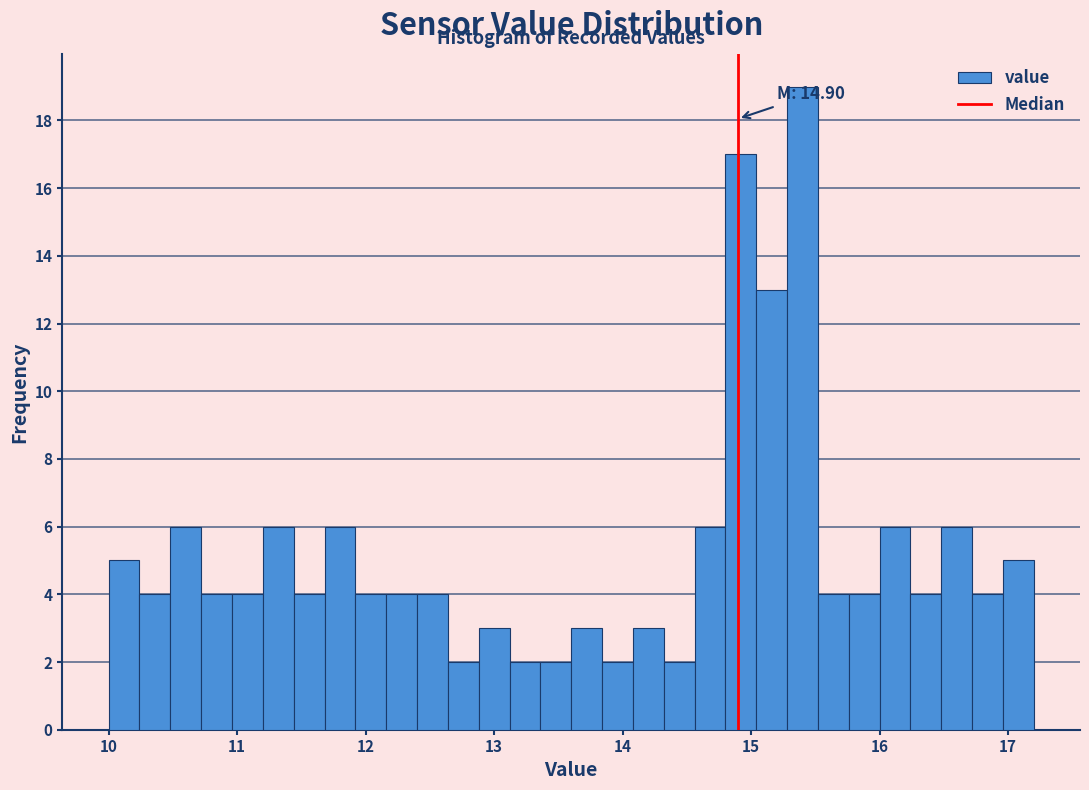

Read against the x-axis, roughly where is the centre of the tallest bar?

15.4